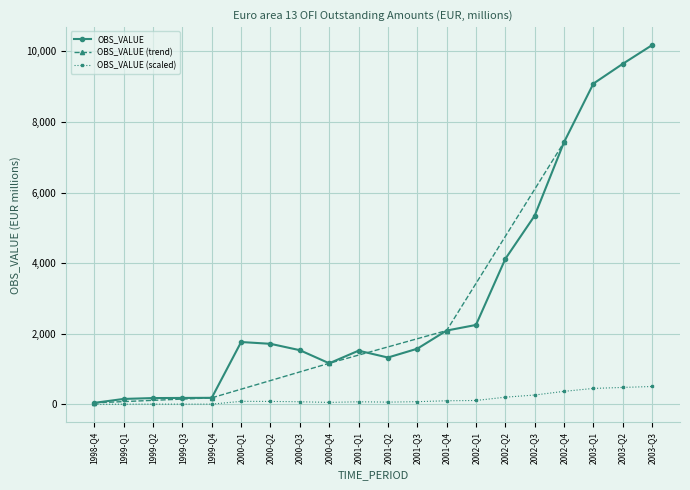

Between 2003-Q3 and 2002-Q2, which is larger?

2003-Q3